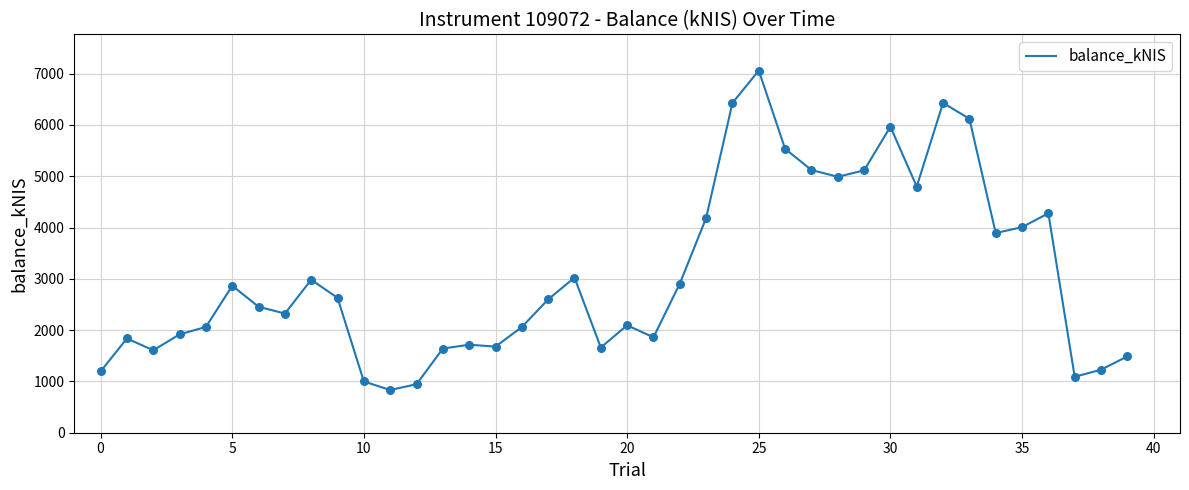

What is the minimum value shown in the chart?

832.8